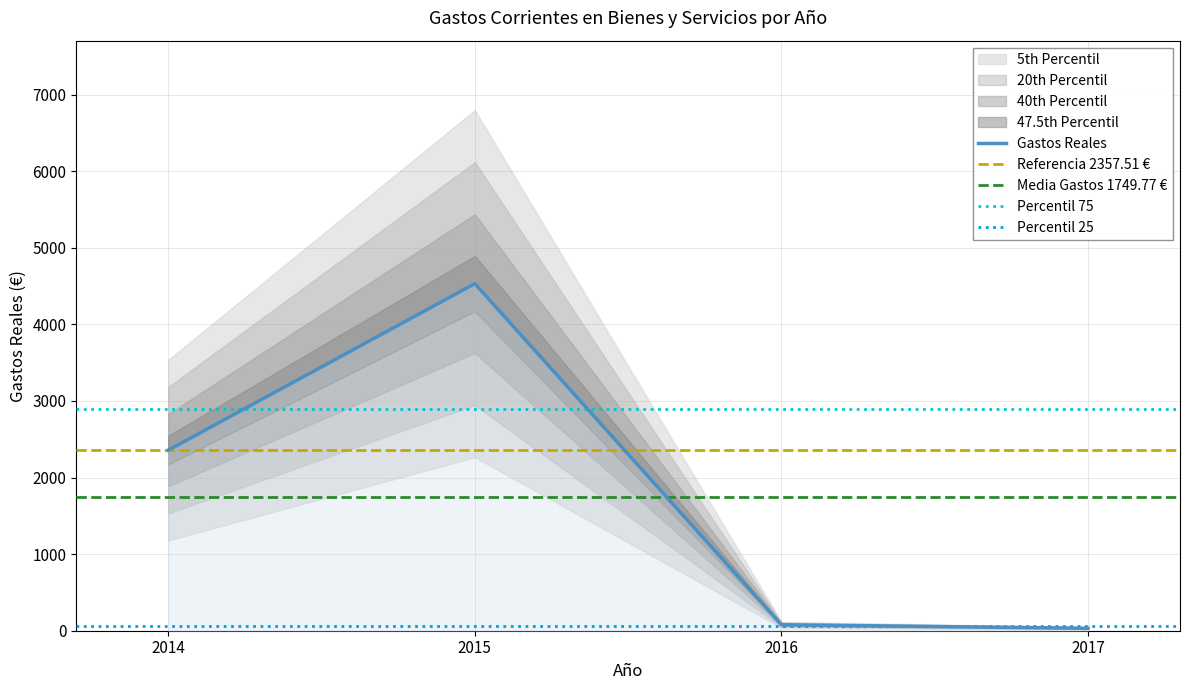

Rank the categories by value from lowest to highest.

2017, 2016, 2014, 2015